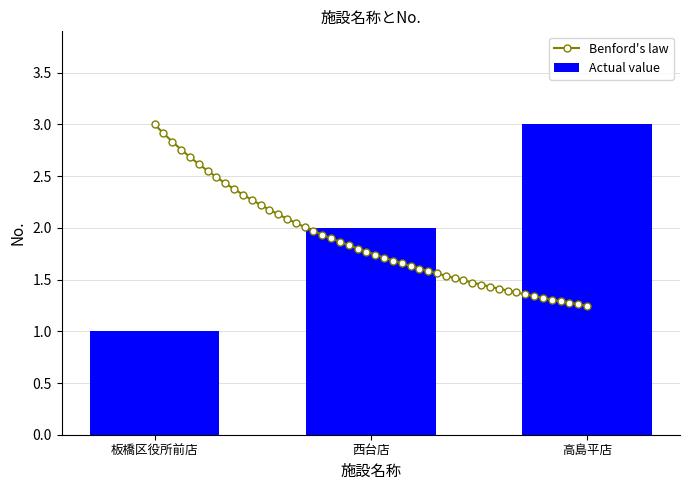

How many bars are there in total?

3